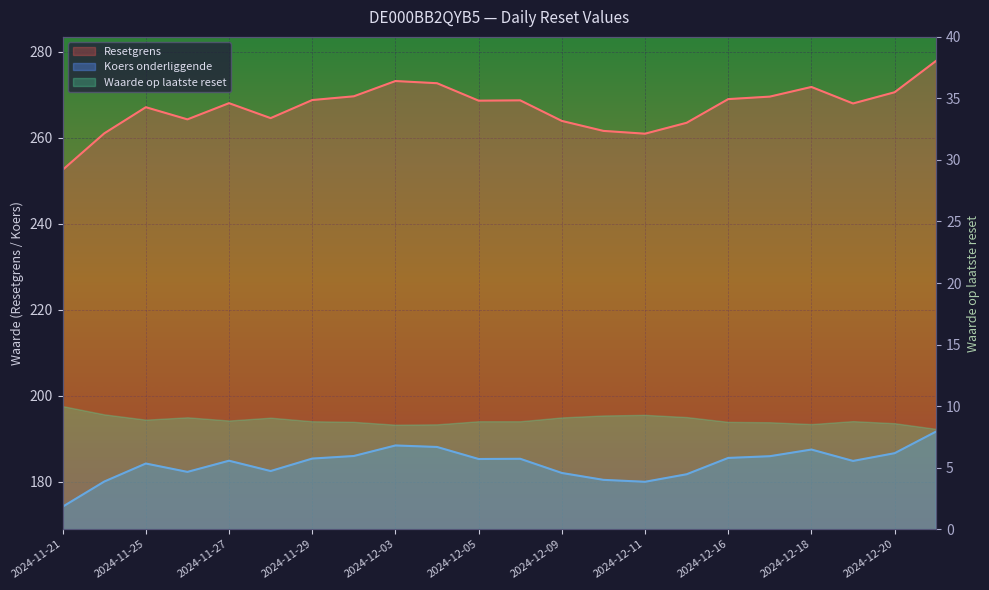

At which category does the chart reach its peak across all series?

2024-12-23